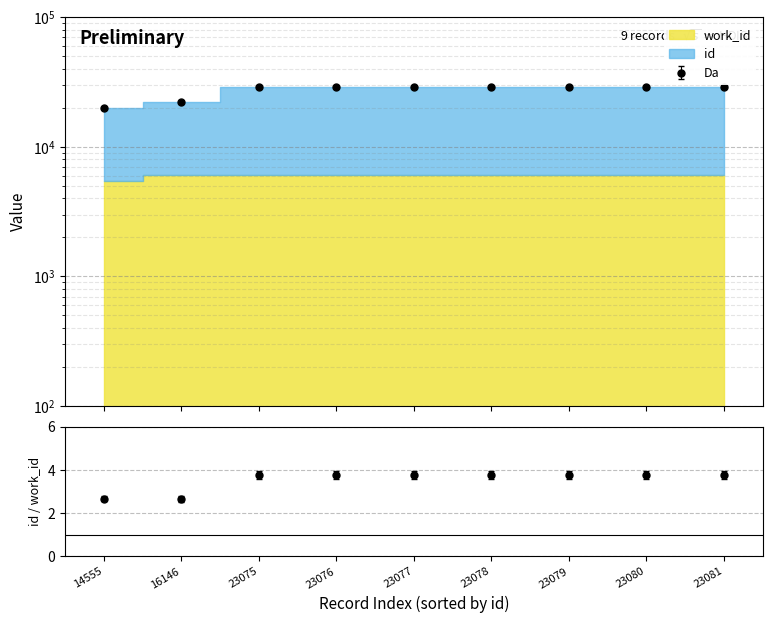

What is the approximate value at 16146?

22255.0